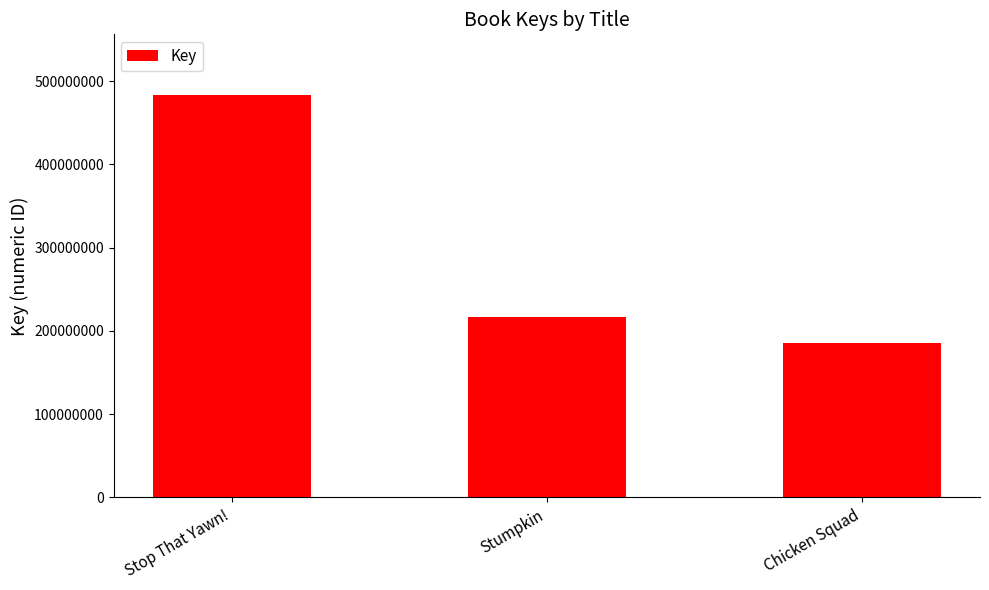

Count the values in the range 185265227 to 483772957.

3